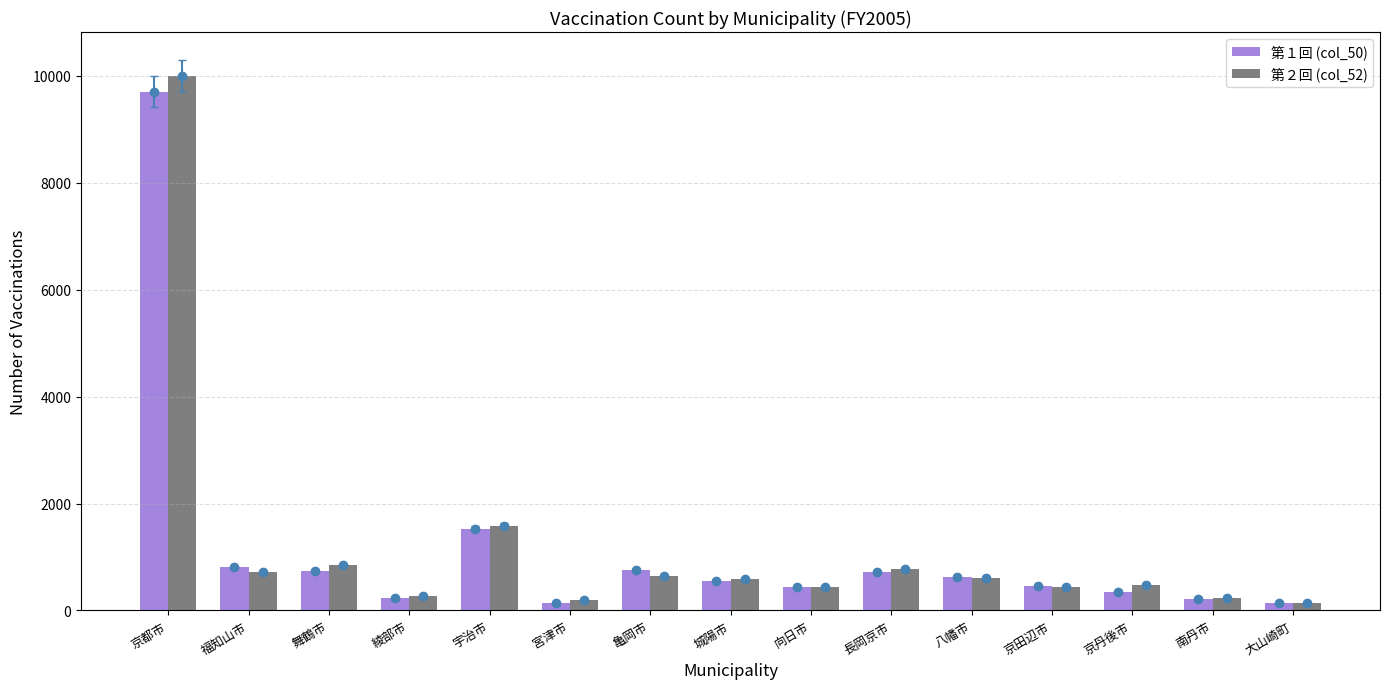

How many values in the 第２回 (col_52) series exceed 591?

7